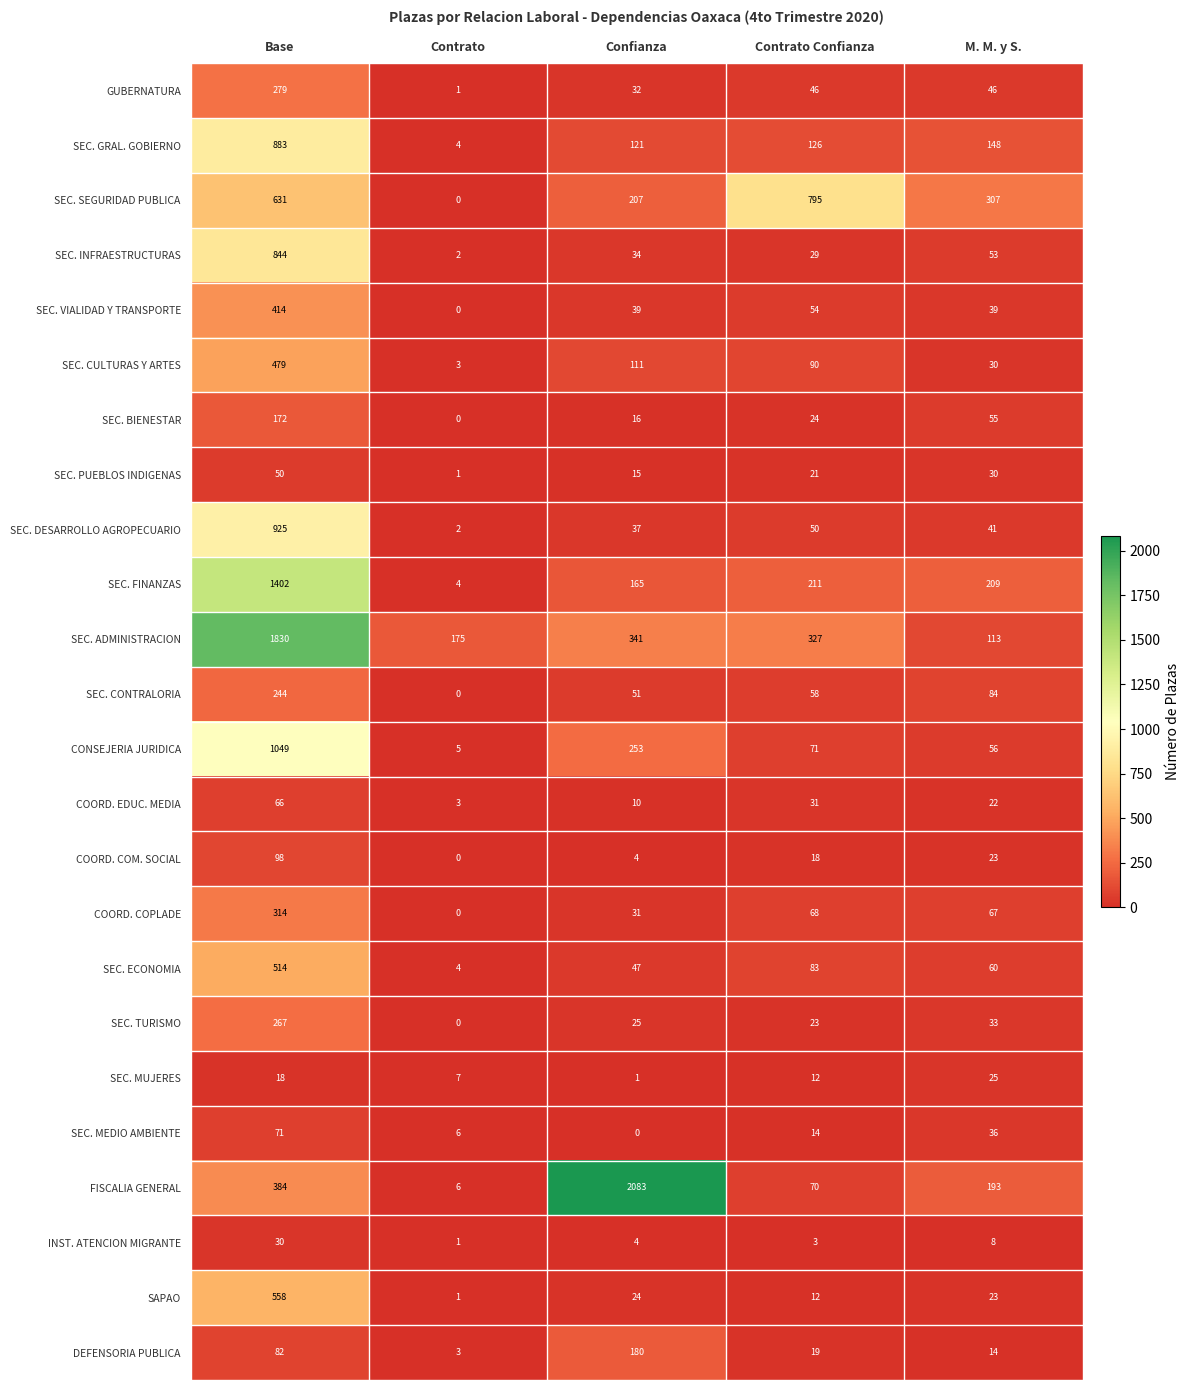

Which series has the largest range (max minus min)?

FISCALIA GENERAL